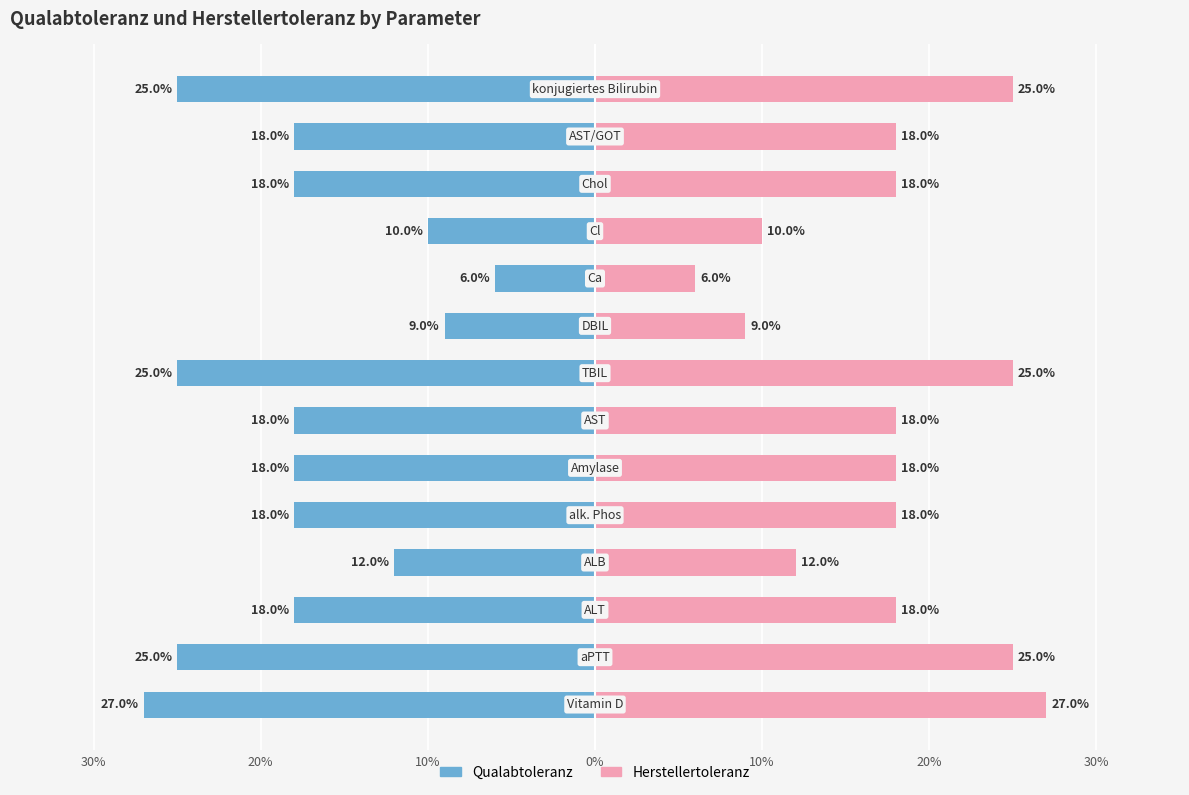

What are all the series names shown in the legend?

Qualabtoleranz, Herstellertoleranz